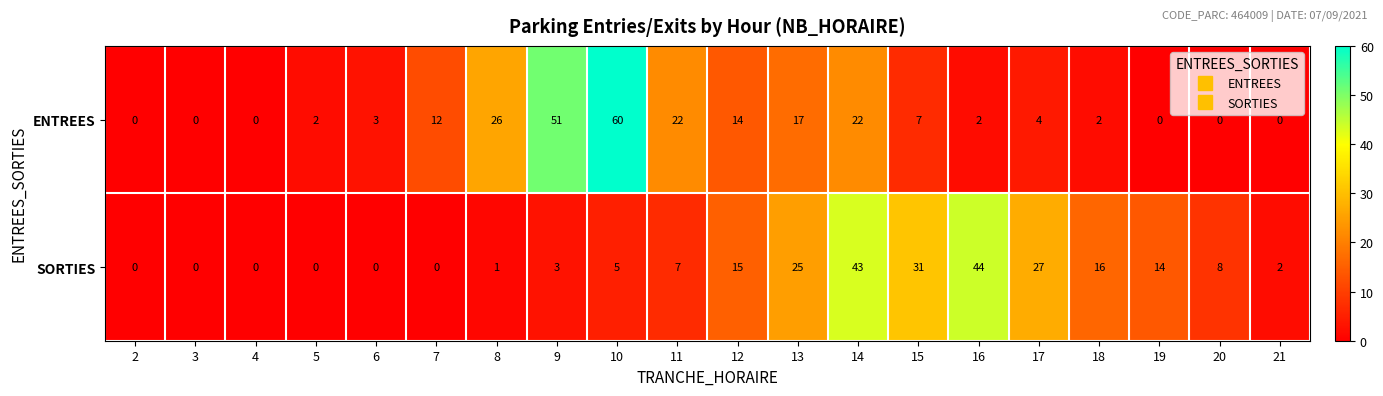

Count the number of data series in this chart.

2